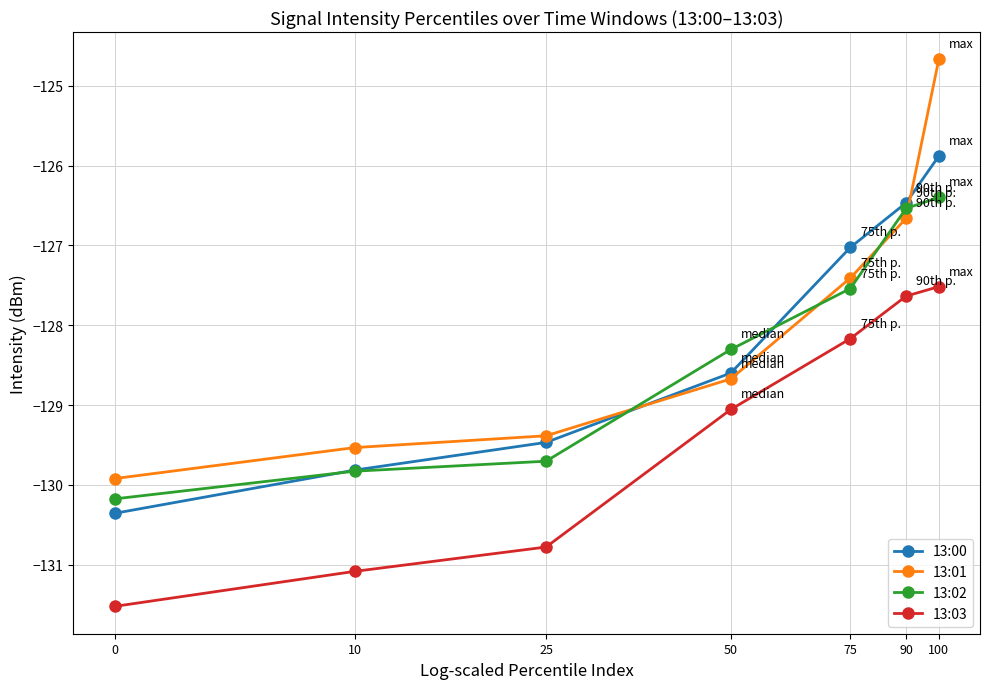

Does the chart have visible grid lines?

Yes